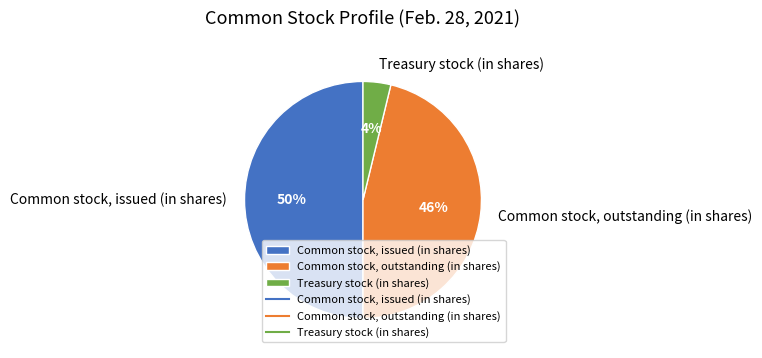

Which slice is the largest?

Common stock, issued (in shares)